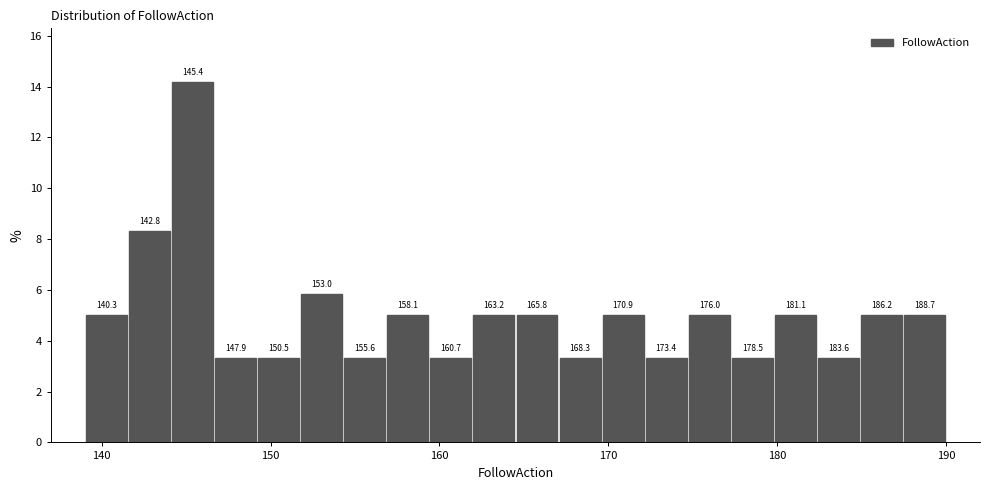

Around what value on the x-axis is the tallest bar? Give the approximate position of its centre, as read against the axis.

145